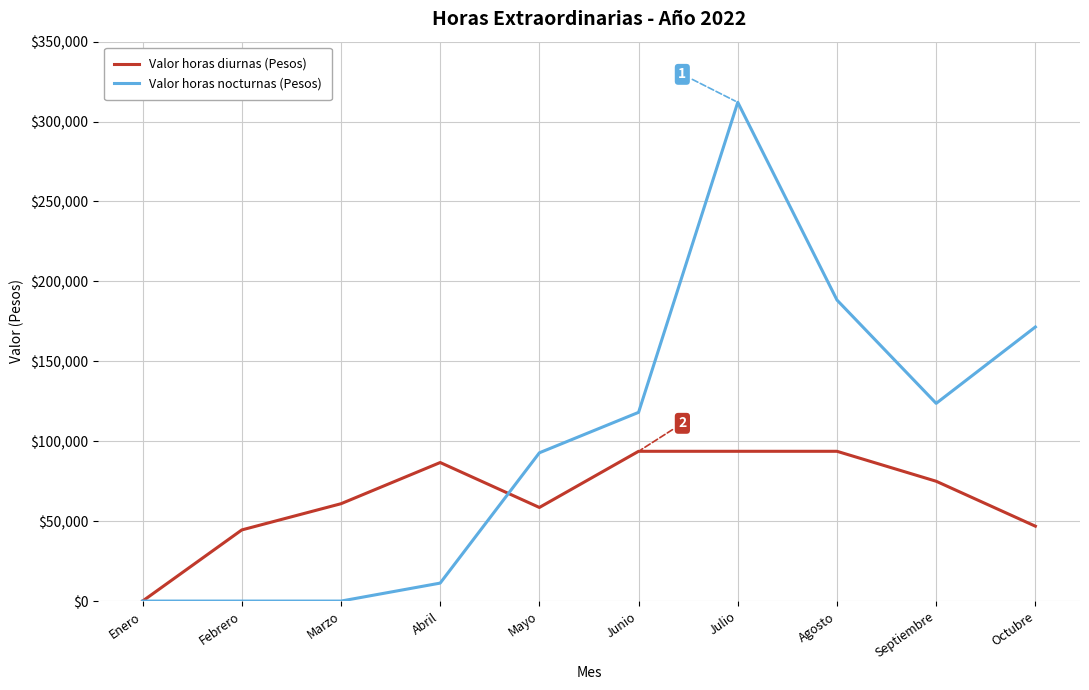

At which label is Valor horas nocturnas (Pesos) closest to 156026?

Octubre